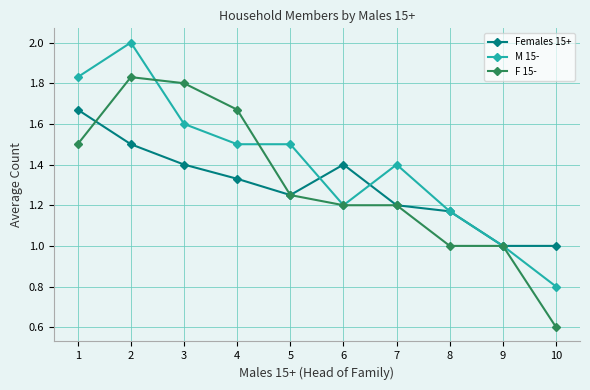

Where does the M 15- series first go above 1?

1